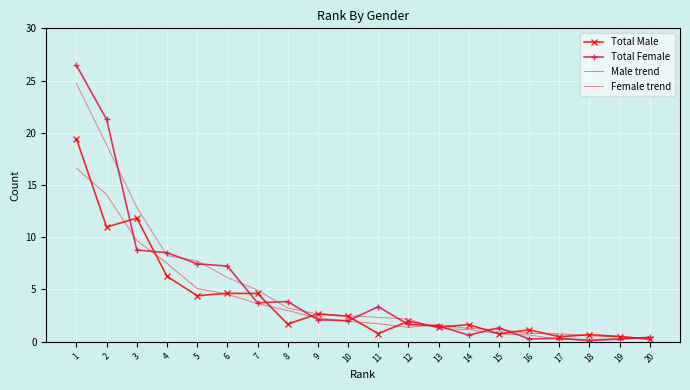

The Female trend series shows 12.9 at 3. True or false?

True